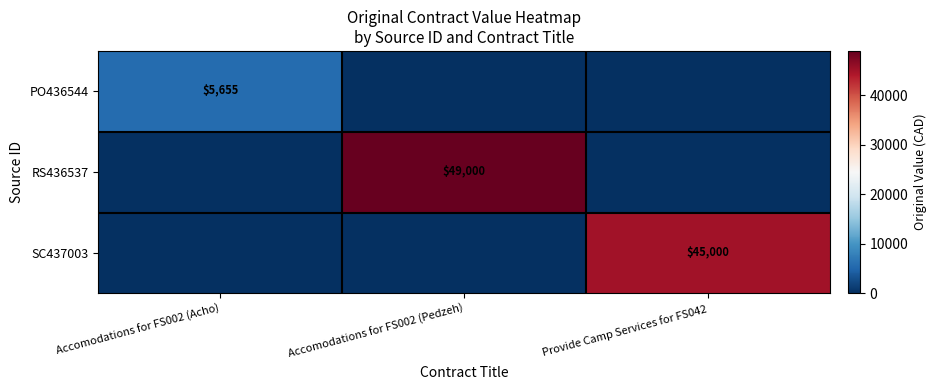

True or false: PO436544 has a value of 7762 at Accomodations for FS002 (Acho).

False